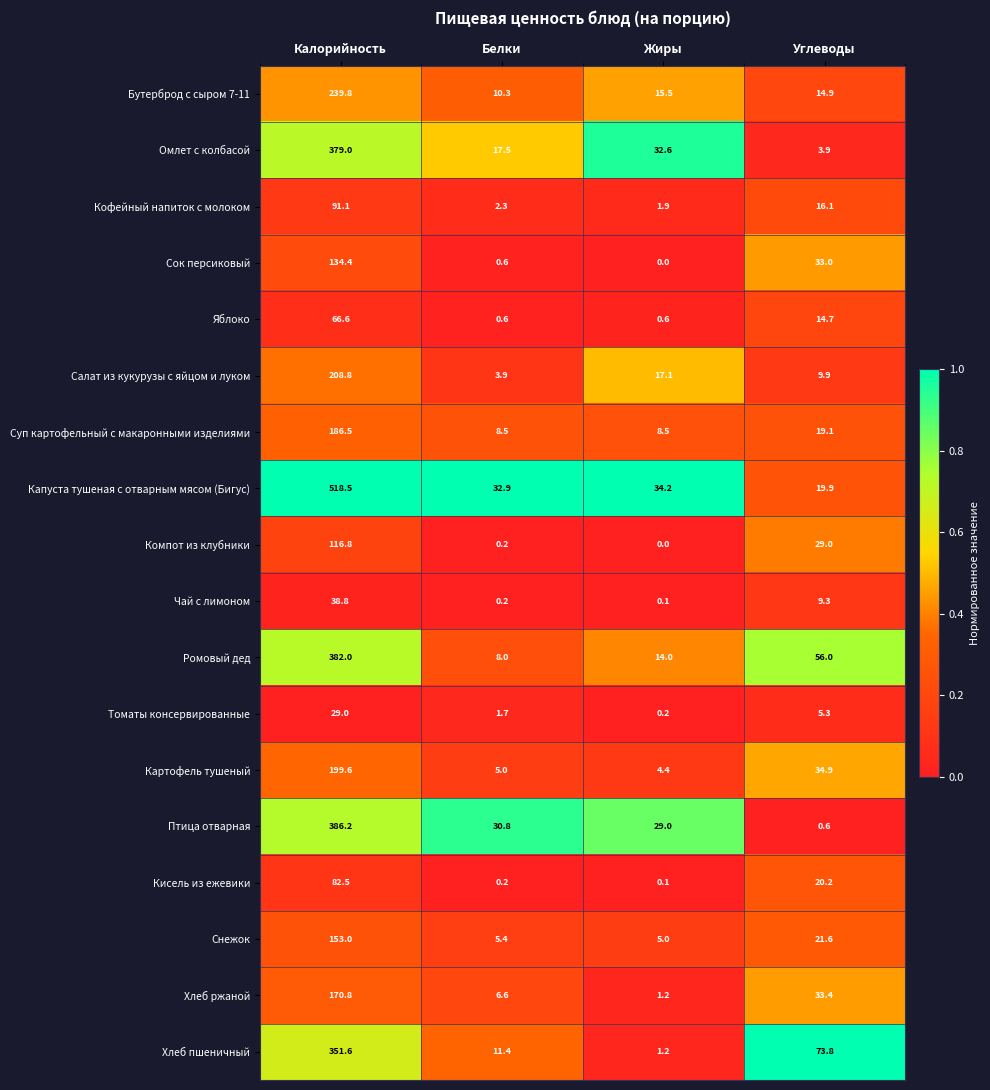

At which category does the chart reach its minimum across all series?

Жиры